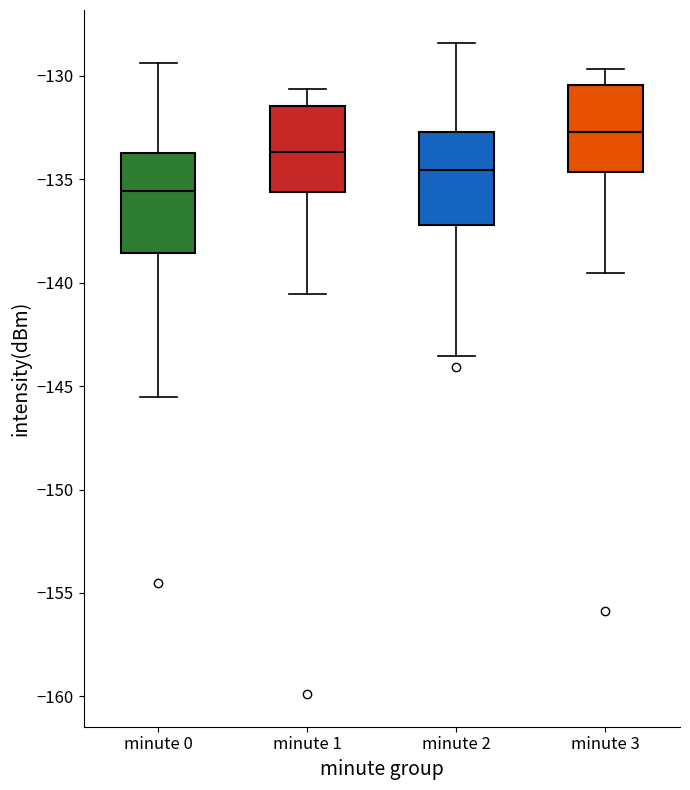

Reading left to right, read every box against the y-axis: the position of its median line, the range the box covers, and the ends of its whiskers. The values are not printed on the chart, so give them approximately, as read against the axis.

minute 0: median -135.5, box -138.5 to -133.5, whiskers -145.5 to -129.5
minute 1: median -133.5, box -135.5 to -131.5, whiskers -140.5 to -130.5
minute 2: median -134.5, box -137.0 to -132.5, whiskers -143.5 to -128.5
minute 3: median -132.5, box -134.5 to -130.5, whiskers -139.5 to -129.5